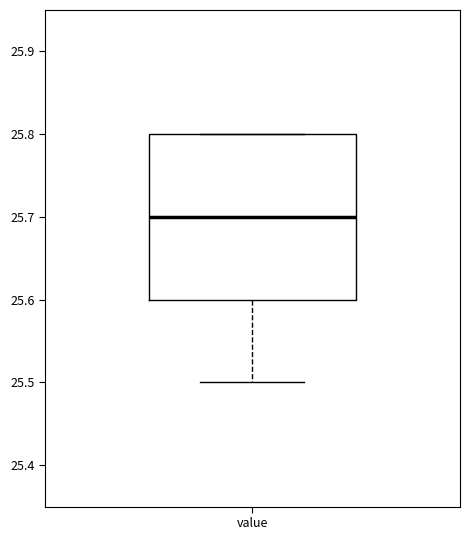

Read this box plot against the y-axis: the position of the median line, the range covered by the box, and the ends of both whiskers. The values are not printed on the chart, so give them approximately, as read against the axis.

median 25.7, box 25.6 to 25.8, whiskers 25.5 to 25.8